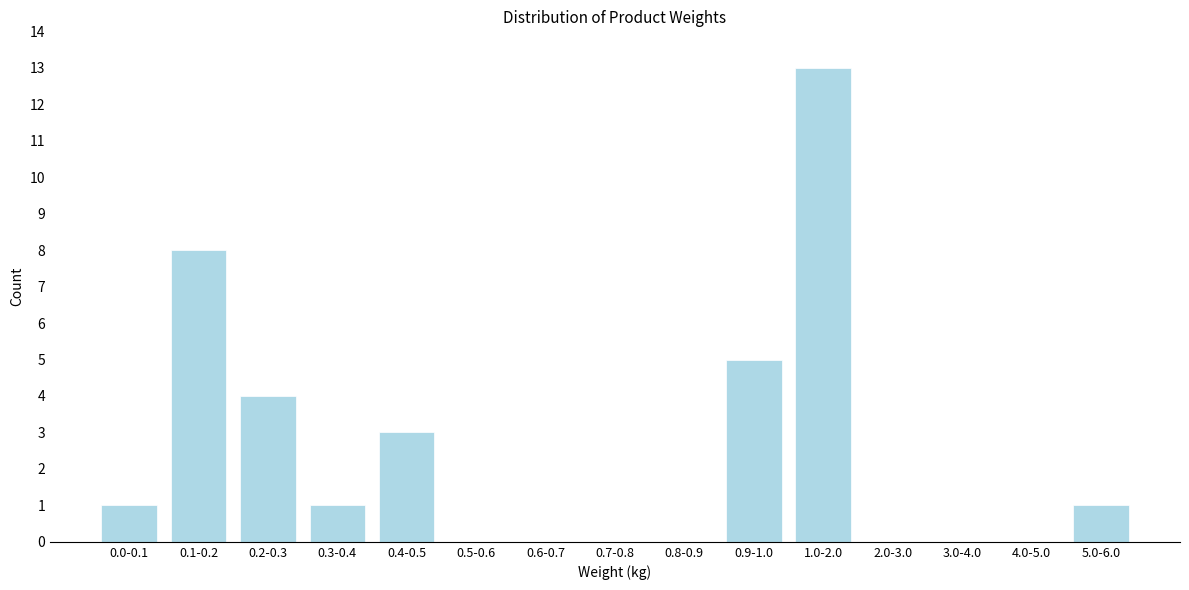

Reading left to right, what are all the values shown in this chart?

0.0-0.1=1	0.1-0.2=8	0.2-0.3=4	0.3-0.4=1	0.4-0.5=3	0.5-0.6=0	0.6-0.7=0	0.7-0.8=0	0.8-0.9=0	0.9-1.0=5	1.0-2.0=13	2.0-3.0=0	3.0-4.0=0	4.0-5.0=0	5.0-6.0=1